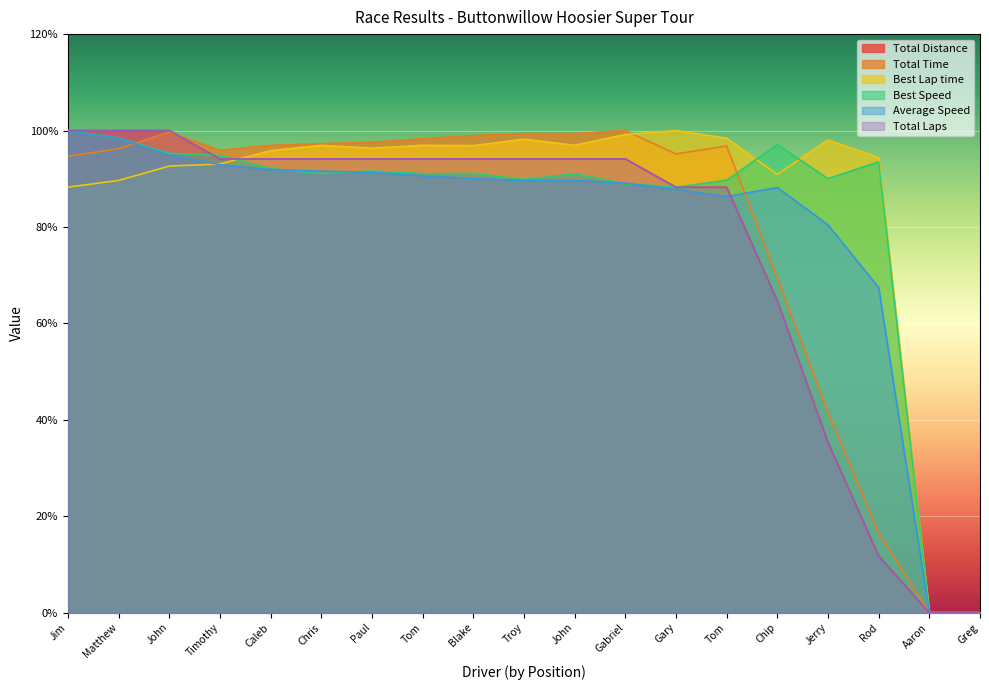

The value of Best Speed at Troy is 117.3. True or false?

False